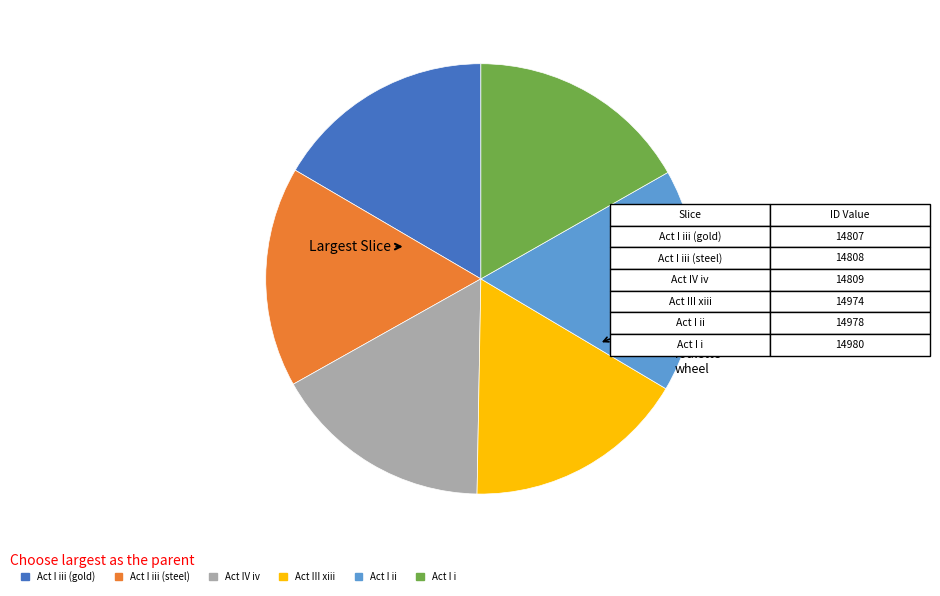

Is there a majority slice in this chart?

No